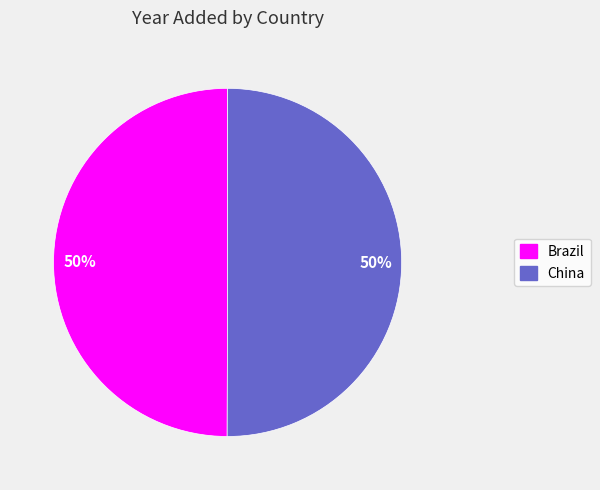

Do China and Brazil together represent more than half of the pie?

Yes